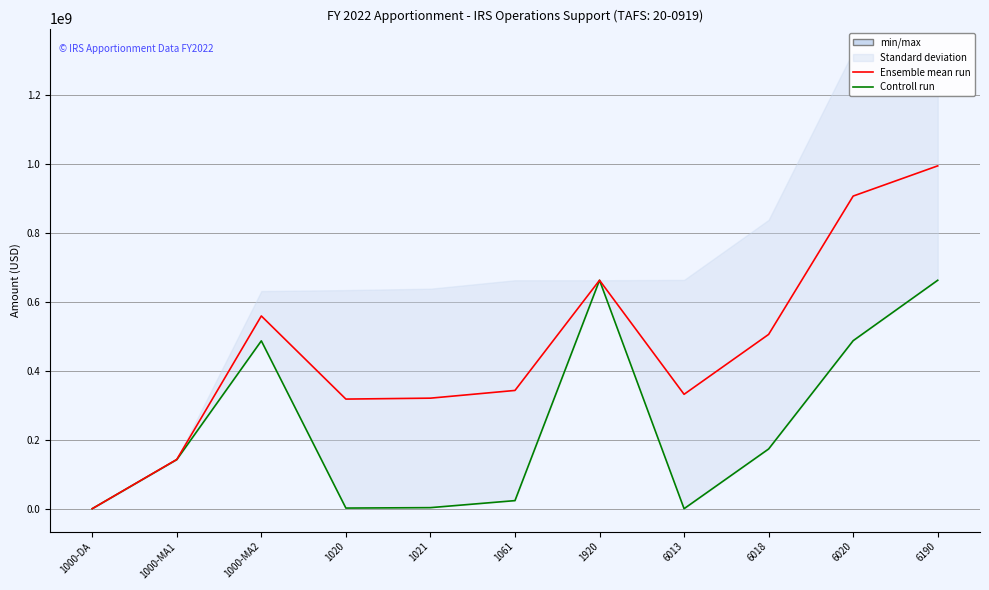

Is it true that Controll run equals 662764824.0 at 6190?

True